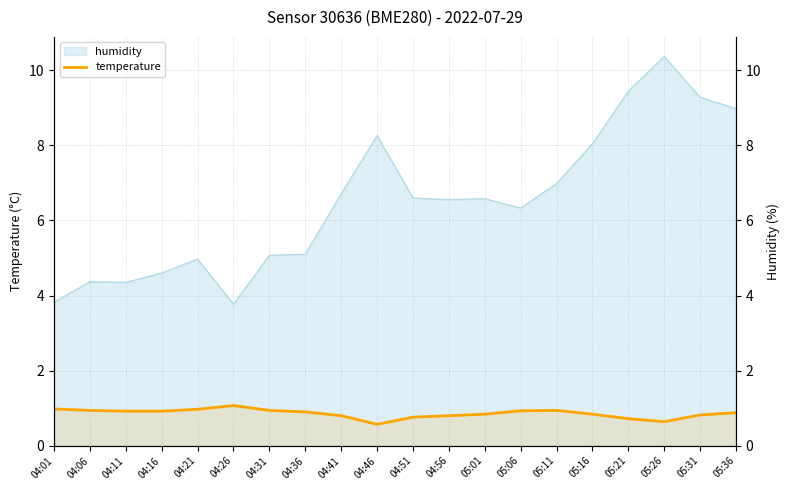

What is the difference between the values at 05:21 and 04:41?

0.1